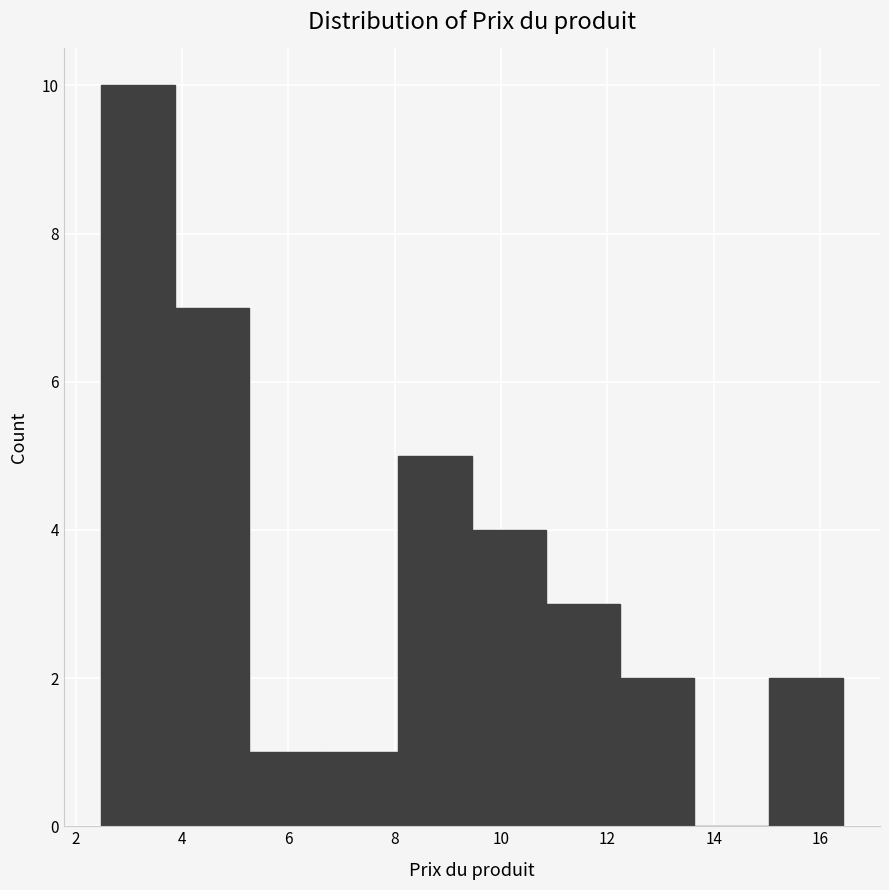

Reading left to right, transcribe this chart: for each bar, give the range it covers on the x-axis and its height. Neither the bar edges nor the heights are printed on the chart, so give them approximately, as read against the axes.

2.4 to 3.8: 10
3.8 to 5.2: 7
5.2 to 6.6: 1
6.6 to 8.0: 1
8.0 to 9.4: 5
9.4 to 10.8: 4
10.8 to 12.2: 3
12.2 to 13.6: 2
13.6 to 15.0: 0
15.0 to 16.4: 2